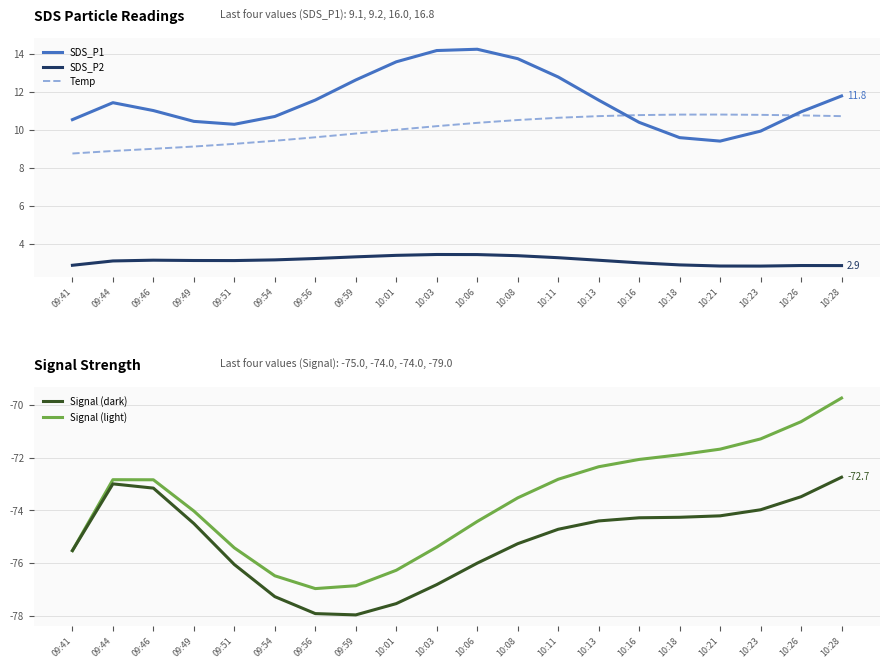

Does the chart display data point markers on the line(s)?

No